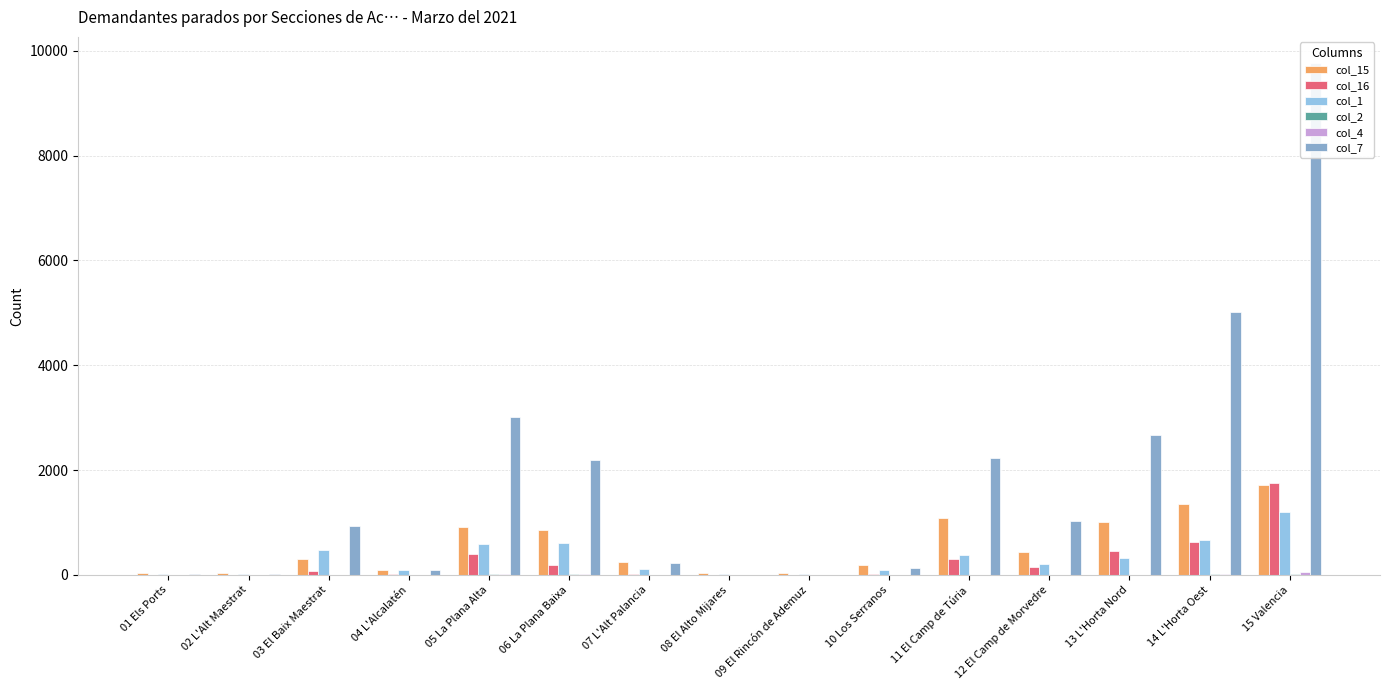

Is it true that col_2 equals 6 at 11 El Camp de Túria?

True